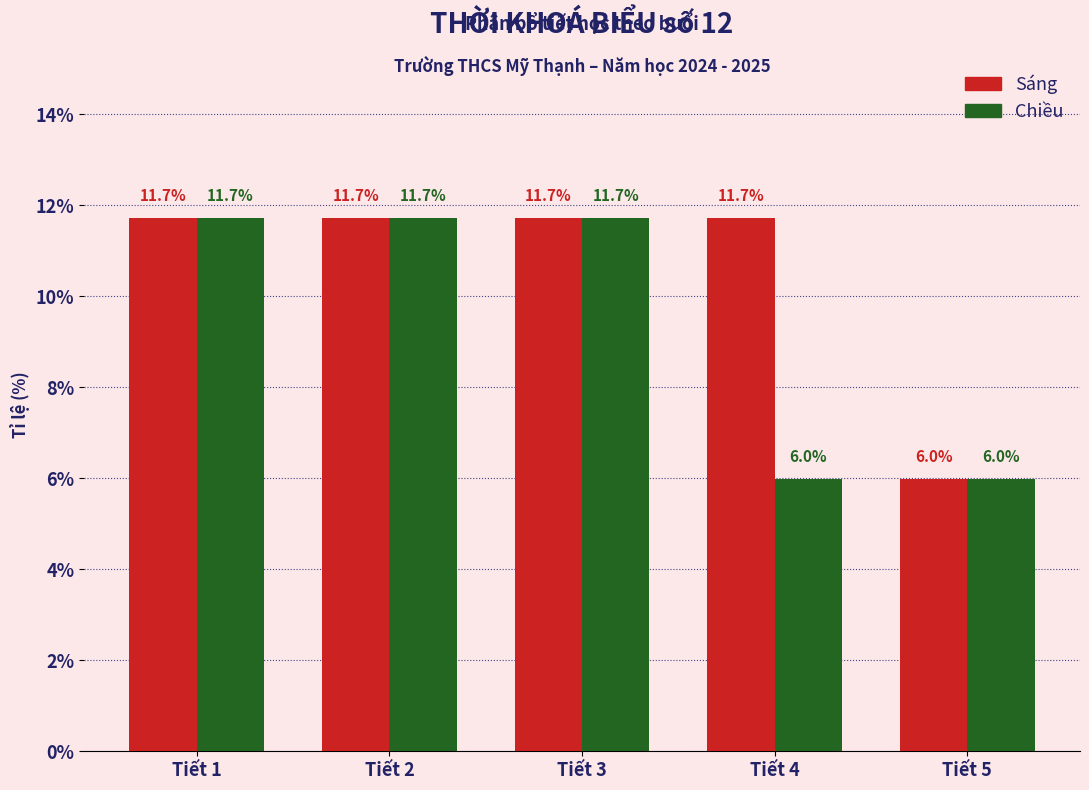

Reading left to right, what are all the values shown in this chart?

Sáng: Tiết 1=11.7	Tiết 2=11.7	Tiết 3=11.7	Tiết 4=11.7	Tiết 5=6.0
Chiều: Tiết 1=11.7	Tiết 2=11.7	Tiết 3=11.7	Tiết 4=6.0	Tiết 5=6.0